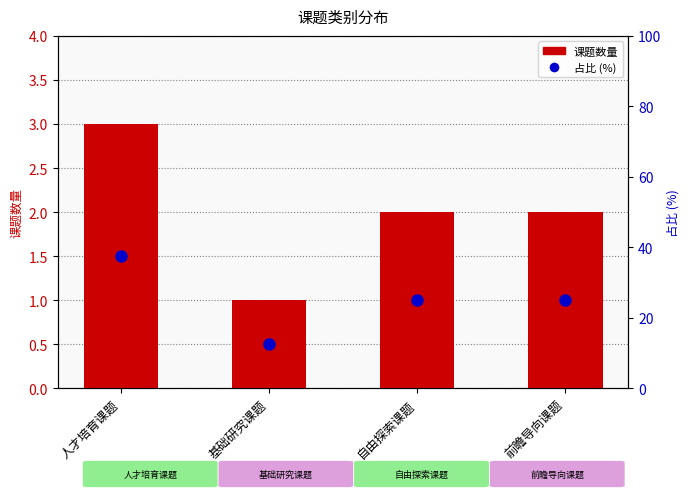

The value of 占比 (%) at 基础研究课题 is 12.5. True or false?

True